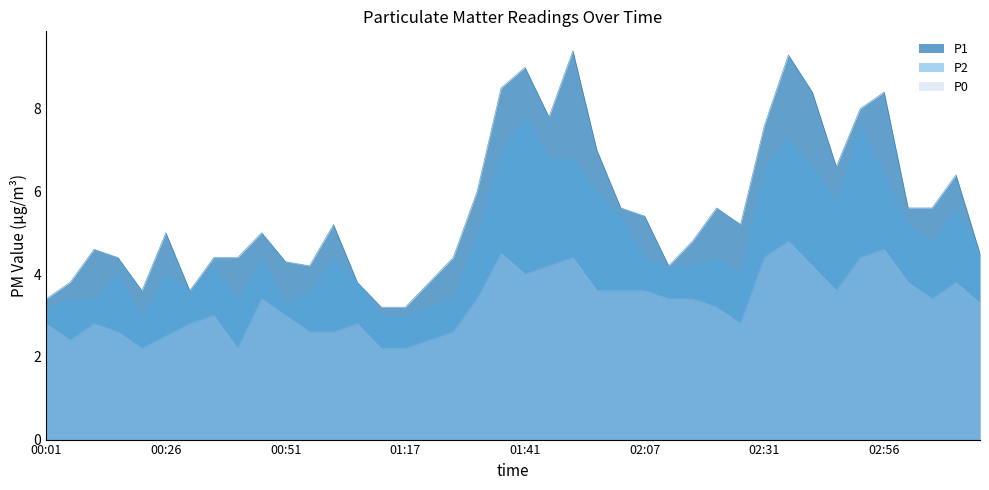

What is the label of the 2nd point from the right?

03:11